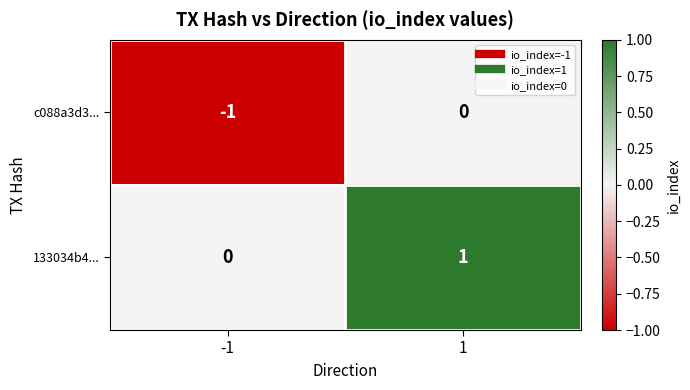

Is it true that 133034b4... equals 0 at -1?

True